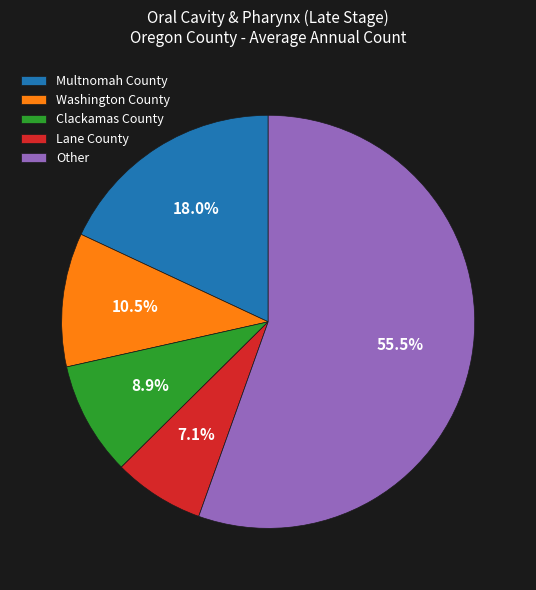

Which category accounts for the majority?

Other